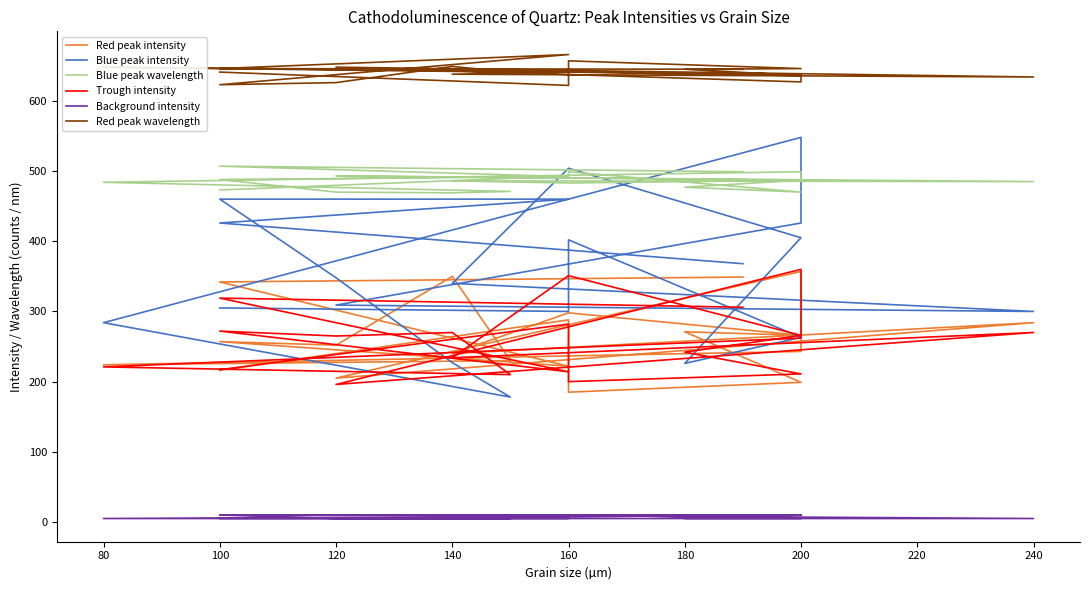

Between 140 and 180, which series saw the biggest shift?

Blue peak intensity